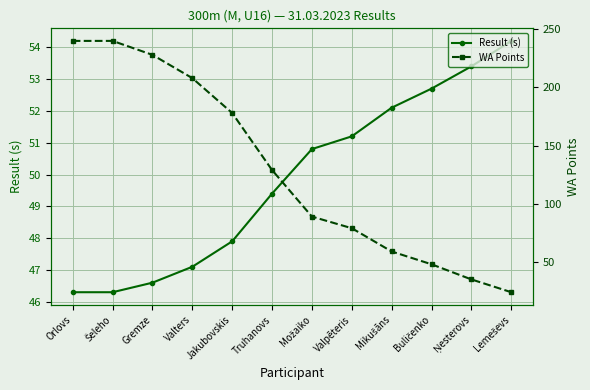

Reading right to left, extract all data points from this chart.

Result (s): Lemeševs=54.2	Ņesterovs=53.4	Buličenko=52.7	Mikušāns=52.1	Valpēteris=51.2	Možaiko=50.8	Truhanovs=49.4	Jakubovskis=47.9	Valters=47.1	Gremze=46.6	Šeleho=46.3	Orlovs=46.3
WA Points: Lemeševs=24.0	Ņesterovs=35.0	Buličenko=48.0	Mikušāns=59.0	Valpēteris=79.0	Možaiko=89.0	Truhanovs=129.0	Jakubovskis=178.0	Valters=208.0	Gremze=228.0	Šeleho=240.0	Orlovs=240.0